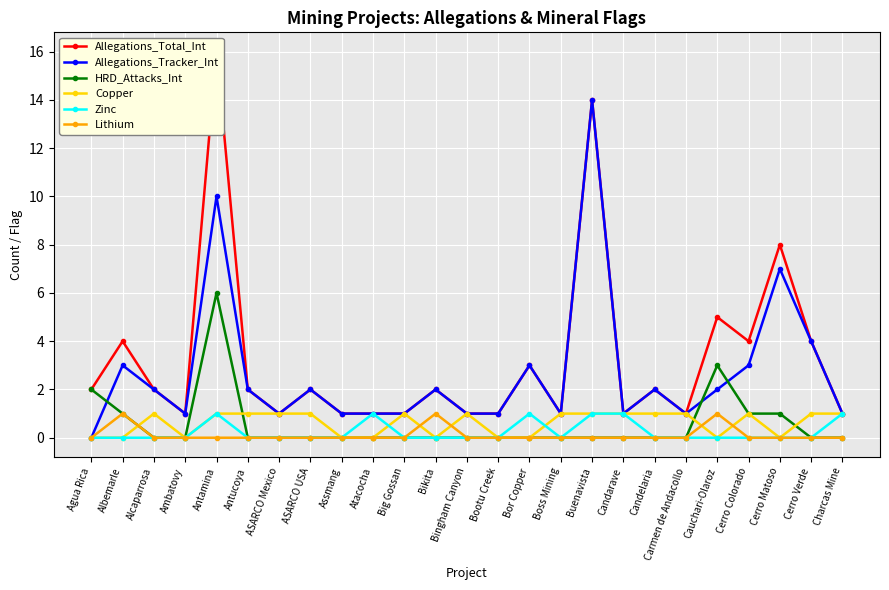

What is the difference between the highest and lowest values at Albemarle?

4